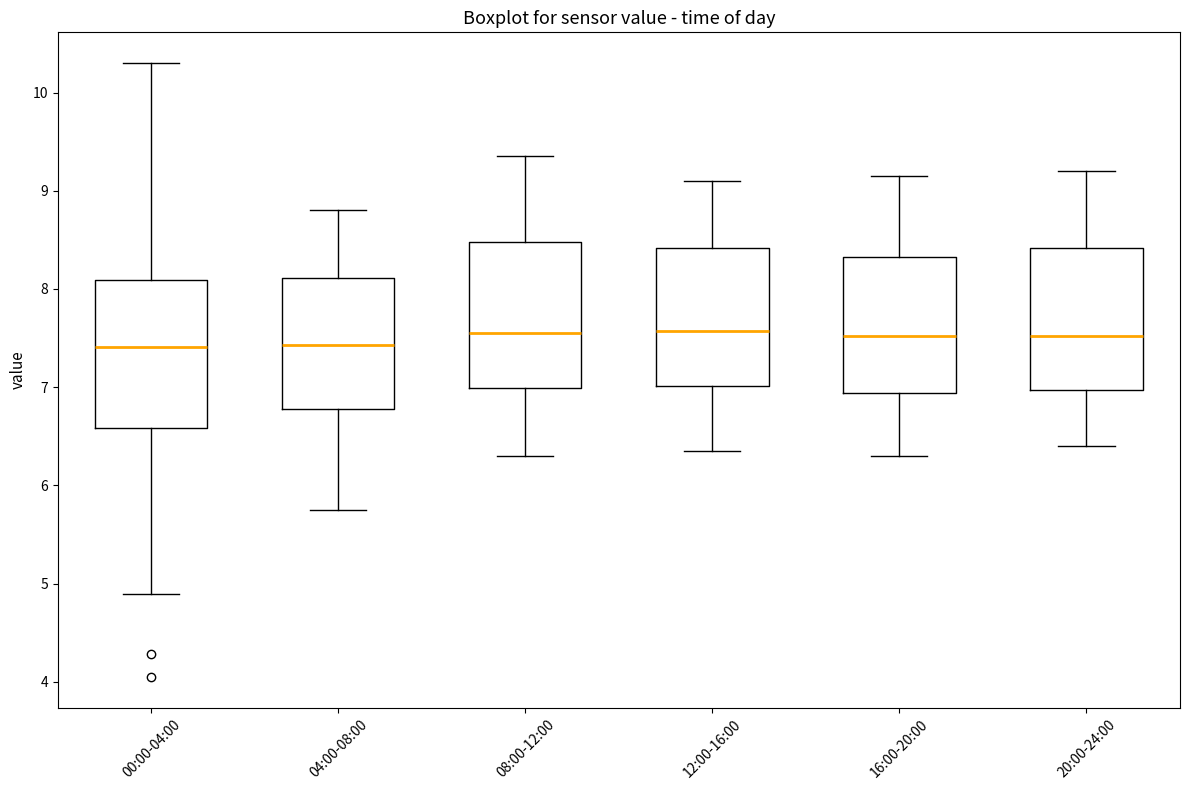

Reading left to right, read every box against the y-axis: the position of its median line, the range the box covers, and the ends of its whiskers. The values are not printed on the chart, so give them approximately, as read against the axis.

00:00-04:00: median 7.4, box 6.6 to 8.1, whiskers 4.9 to 10.3
04:00-08:00: median 7.4, box 6.8 to 8.1, whiskers 5.8 to 8.8
08:00-12:00: median 7.6, box 7.0 to 8.5, whiskers 6.3 to 9.4
12:00-16:00: median 7.6, box 7.0 to 8.4, whiskers 6.4 to 9.1
16:00-20:00: median 7.5, box 6.9 to 8.3, whiskers 6.3 to 9.2
20:00-24:00: median 7.5, box 7.0 to 8.4, whiskers 6.4 to 9.2